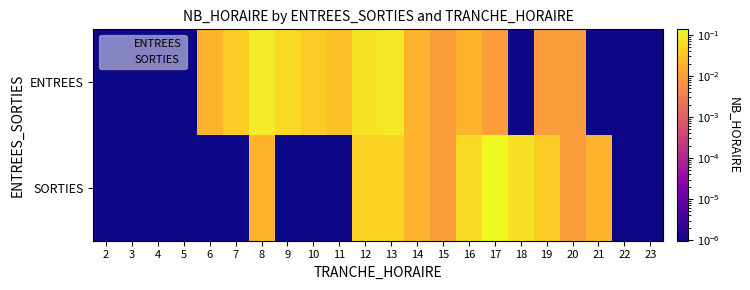

Reading right to left, list all the values displayed in this chart.

ENTREES: 23=0.0	22=0.0	21=0.0	20=0.0	19=0.0	18=0.0	17=0.0	16=0.0	15=0.0	14=0.0	13=0.1	12=0.1	11=0.0	10=0.0	9=0.1	8=0.1	7=0.0	6=0.0	5=0.0	4=0.0	3=0.0	2=0.0
SORTIES: 23=0.0	22=0.0	21=0.0	20=0.0	19=0.0	18=0.1	17=0.1	16=0.1	15=0.0	14=0.0	13=0.0	12=0.0	11=0.0	10=0.0	9=0.0	8=0.0	7=0.0	6=0.0	5=0.0	4=0.0	3=0.0	2=0.0